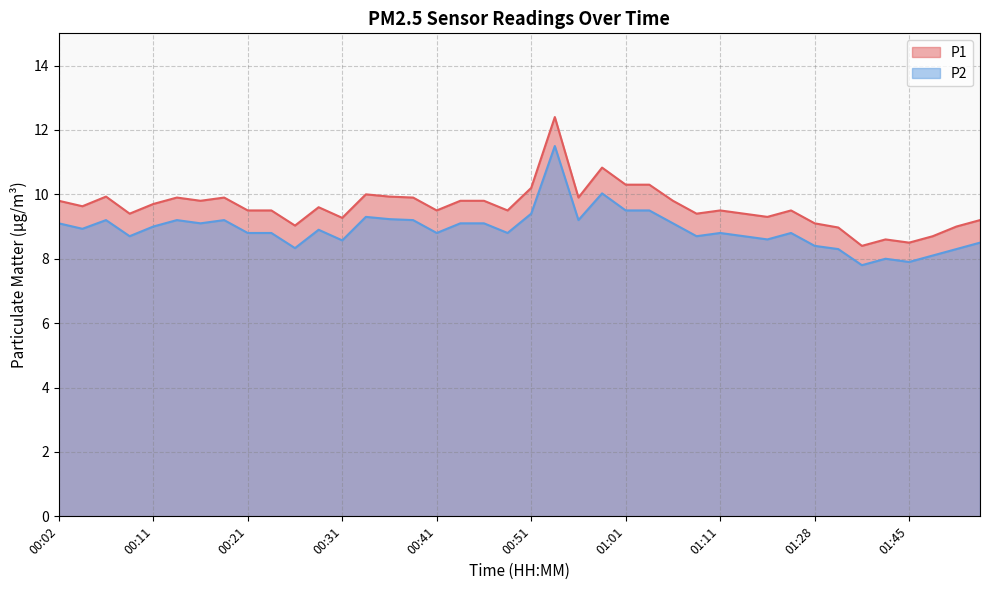

At which label does P1 reach its minimum?

01:37